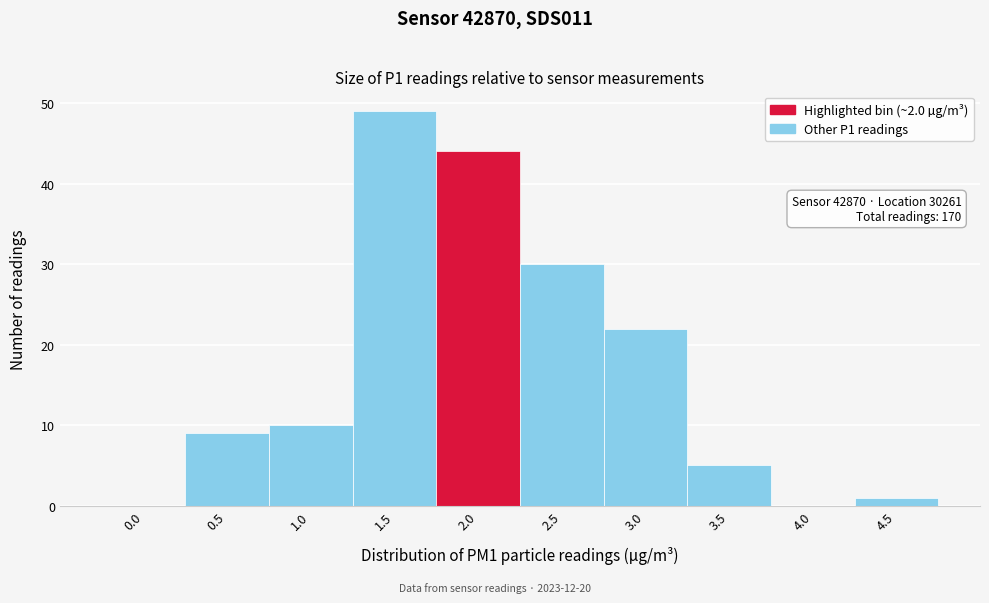

Reading right to left, list all the values displayed in this chart.

4.5=1	4.0=0	3.5=5	3.0=22	2.5=30	2.0=44	1.5=49	1.0=10	0.5=9	0.0=0